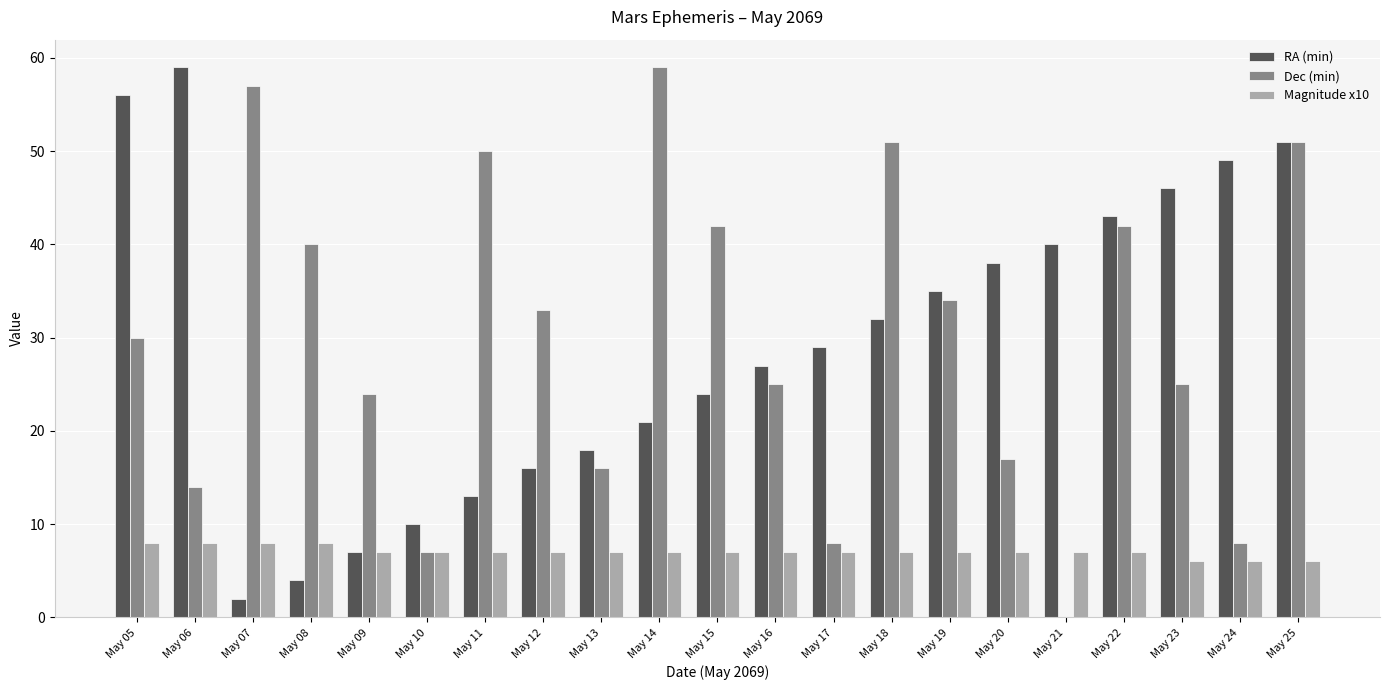

Reading left to right, transcribe all the data shown in this chart.

RA (min): 56	59	2	4	7	10	13	16	18	21	24	27	29	32	35	38	40	43	46	49	51
Dec (min): 30	14	57	40	24	7	50	33	16	59	42	25	8	51	34	17	0	42	25	8	51
Magnitude x10: 8	8	8	8	7	7	7	7	7	7	7	7	7	7	7	7	7	7	6	6	6